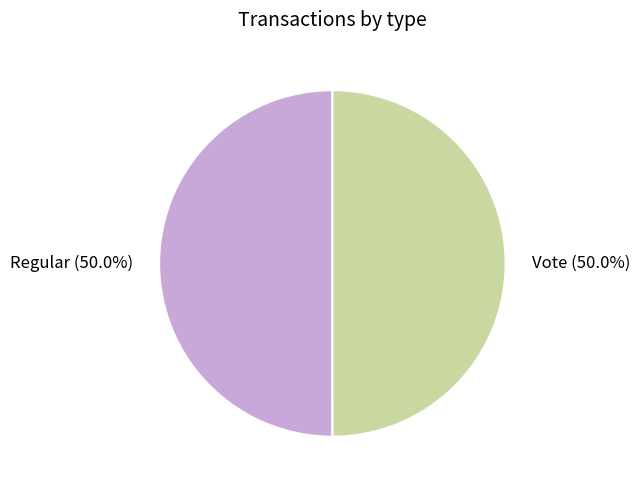

Approximately how many times larger is the value at Vote (50.0%) compared to Regular (50.0%)?

1.0